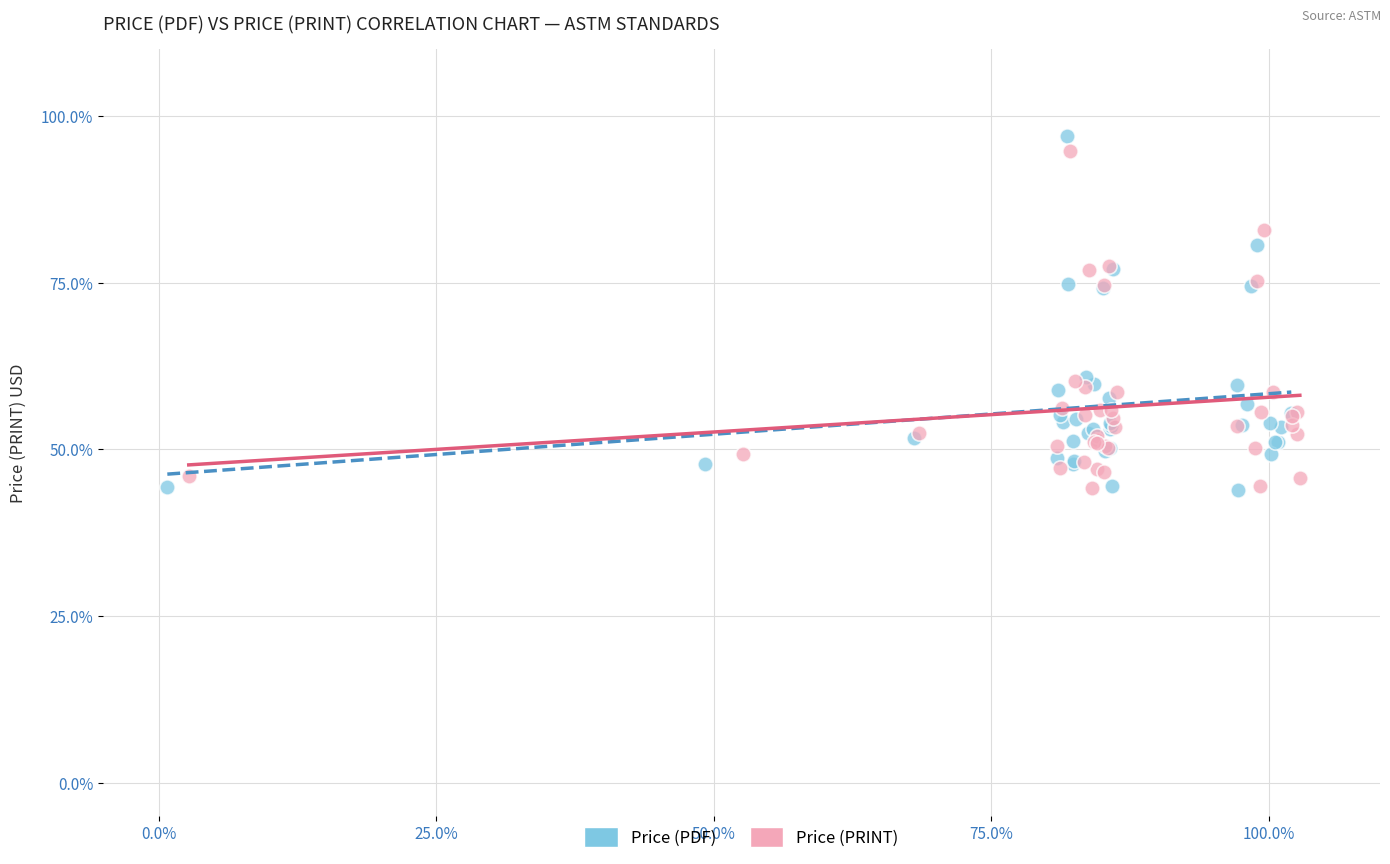

Which series contains the highest Y value?

Price (PDF)